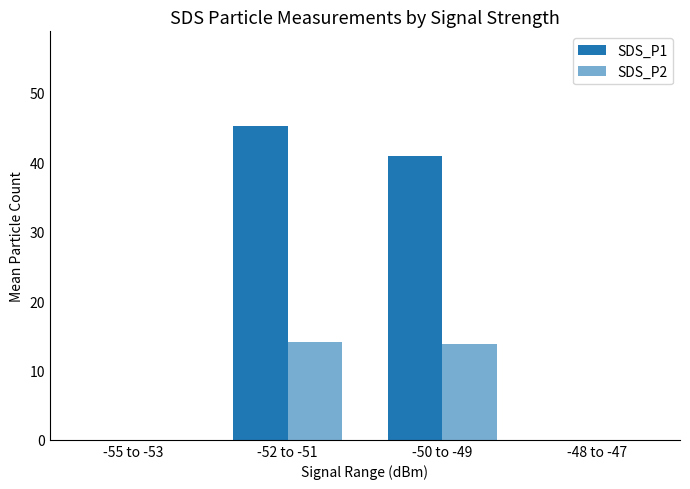

Is it true that SDS_P2 equals 0.0 at -48 to -47?

True